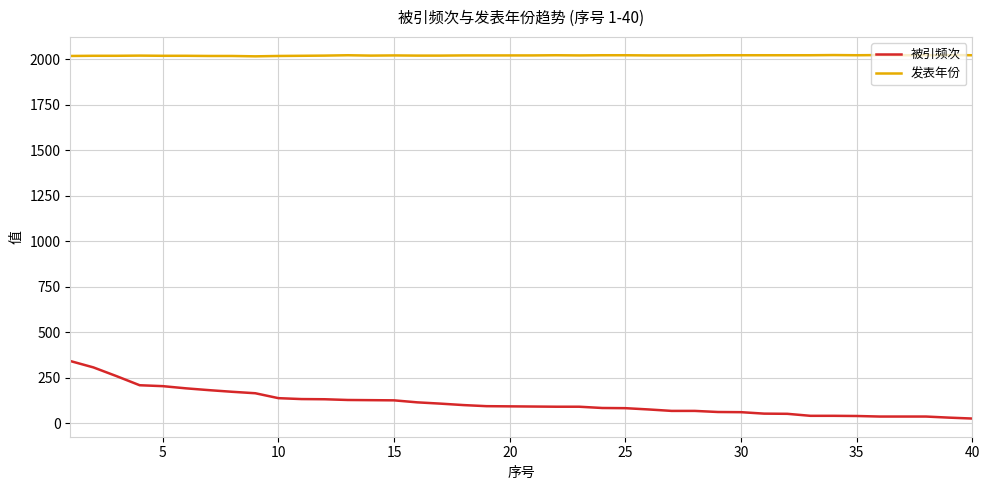

What is the highest value of the 发表年份 series?

2022